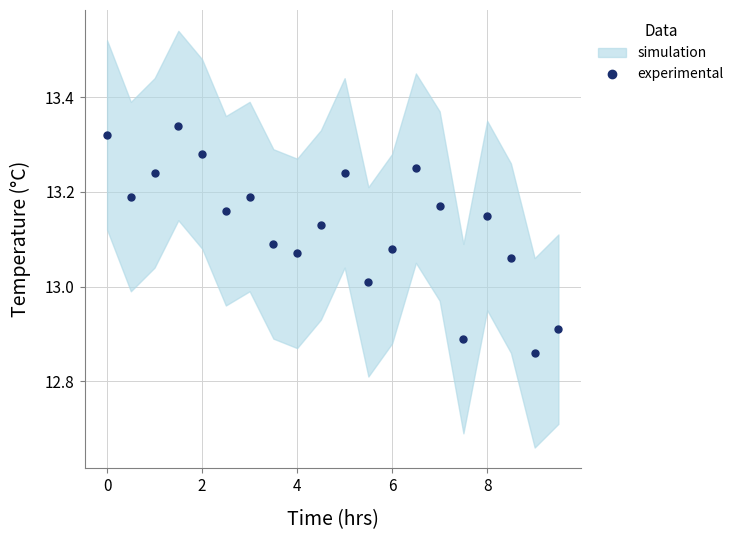

True or false: the data has more than 2 interior local peaks.

True